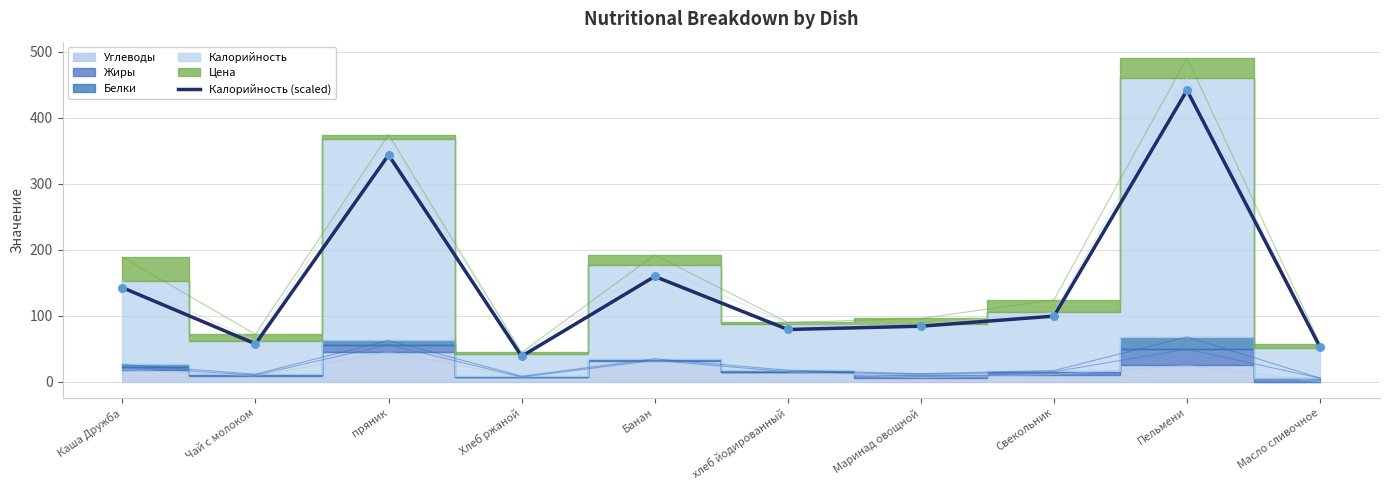

Which has a higher value, Пельмени or Чай с молоком?

Пельмени